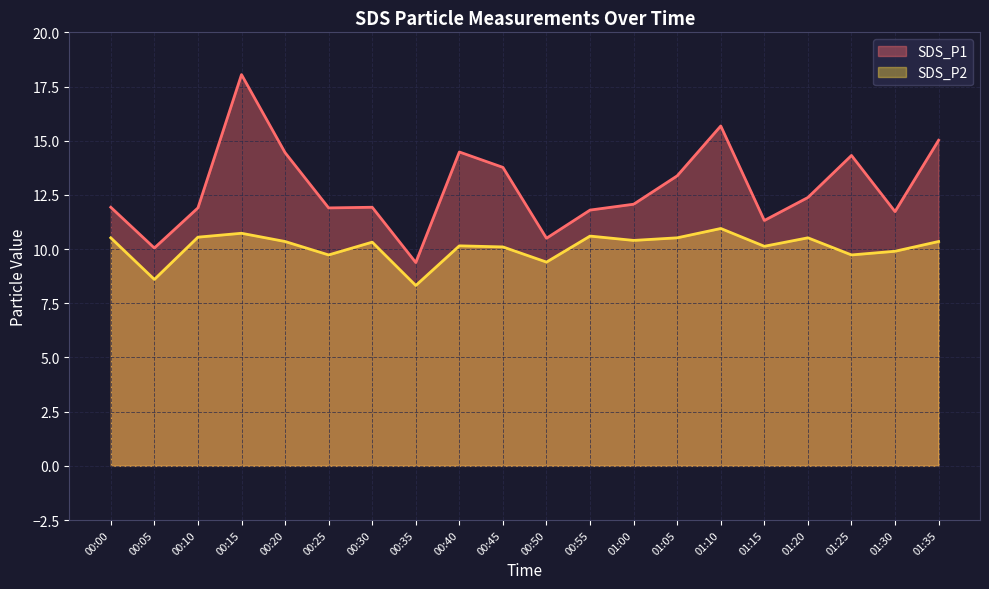

At how many categories does at least one series exceed 14?

6